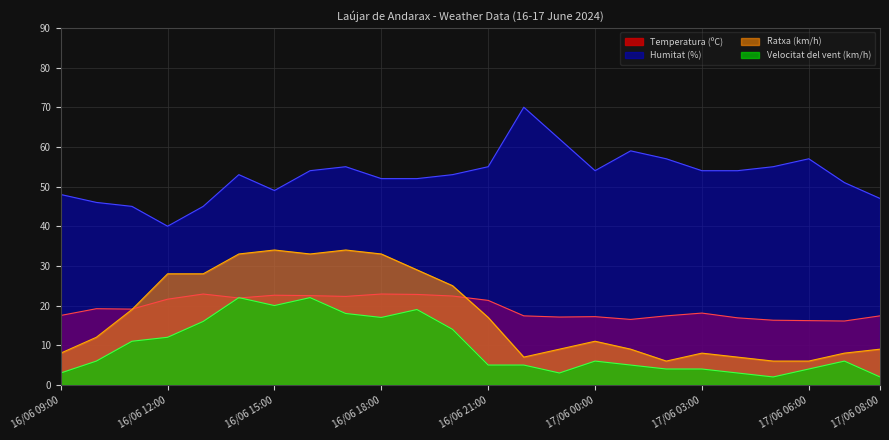

List the series in order of their peak value, lowest first.

Velocitat del vent (km/h), Temperatura (ºC), Ratxa (km/h), Humitat (%)